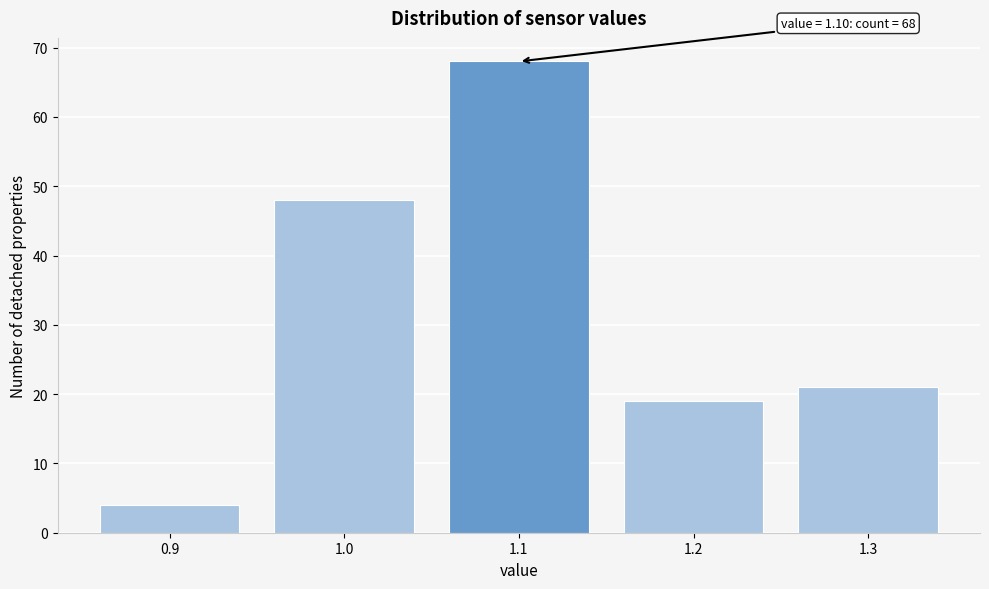

Which range on the x-axis has the tallest bar?

1.05 to 1.15